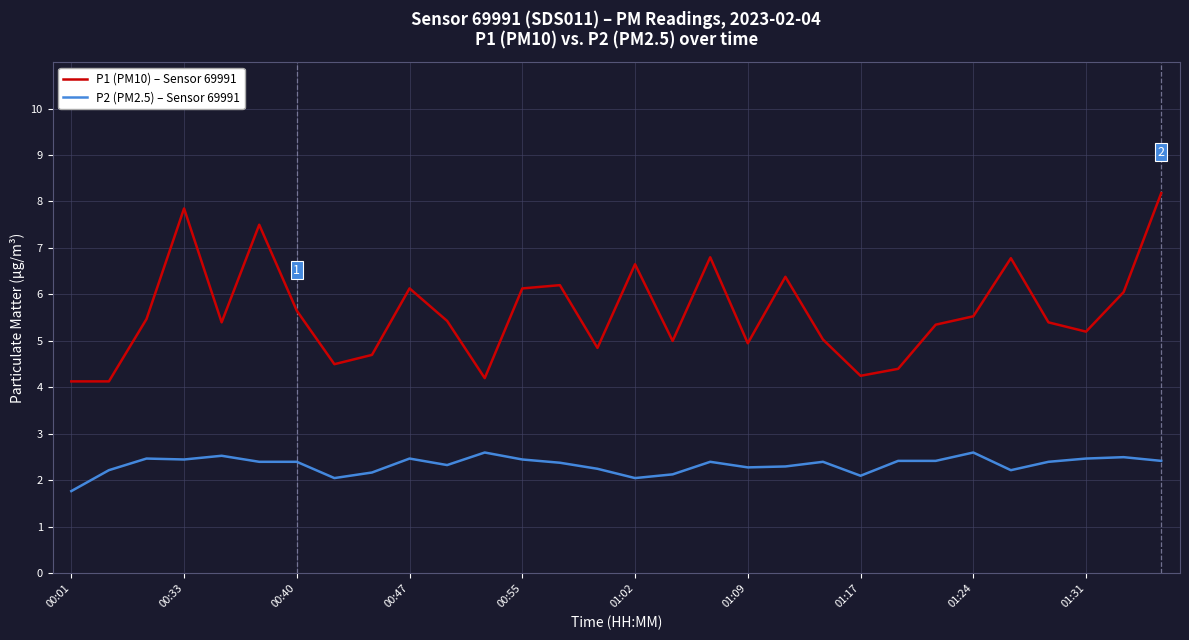

Does the chart have visible grid lines?

Yes